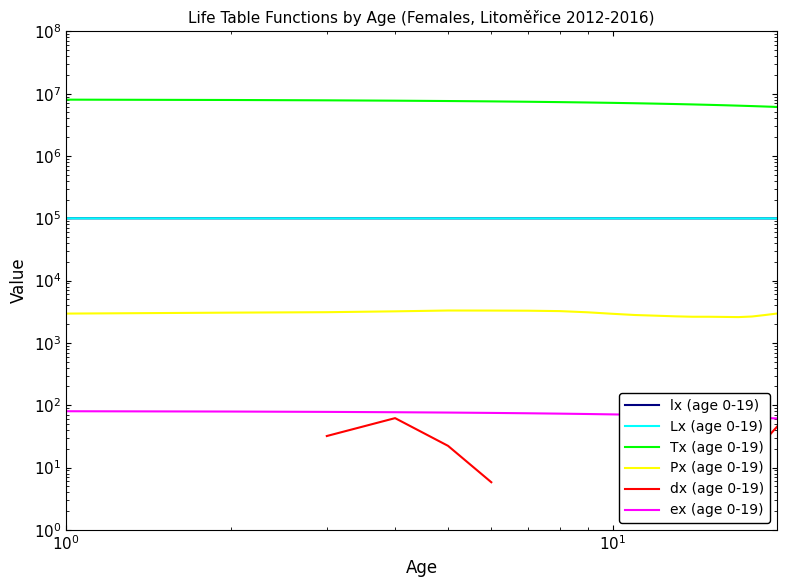

What is the sum of all lx (age 0-19) values?

1994841.5